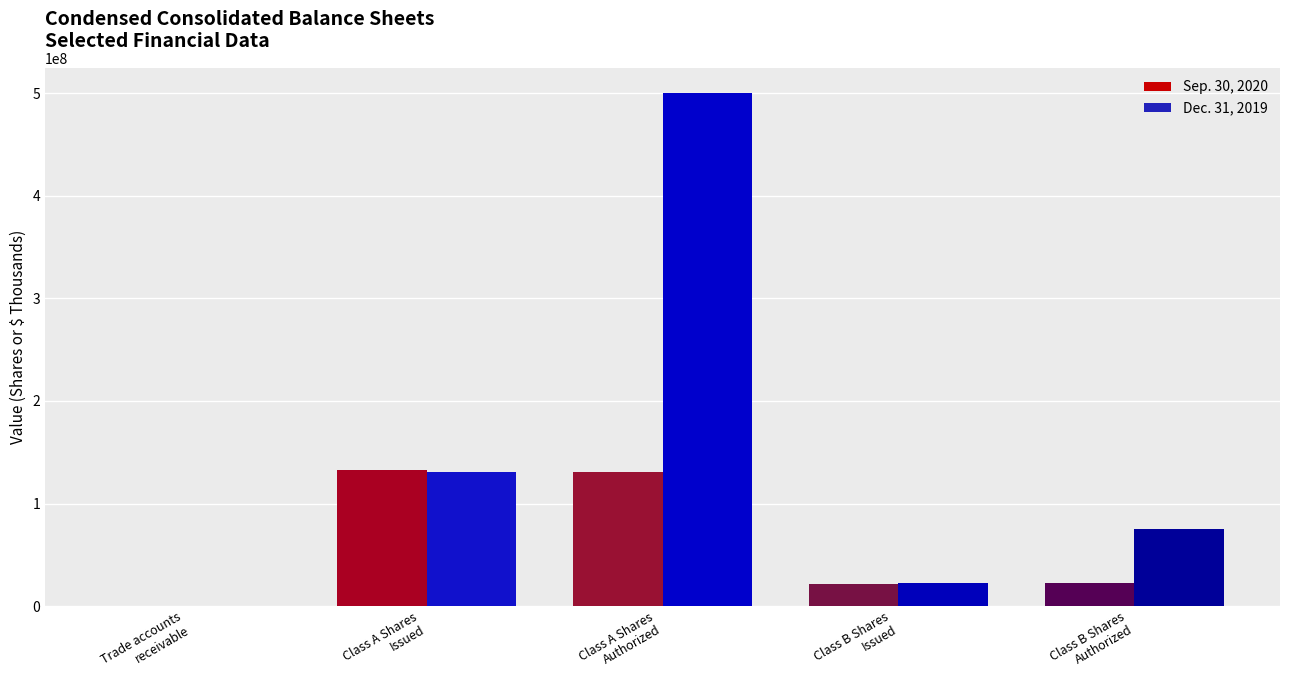

Is it true that Sep. 30, 2020 equals 54068263 at Class A Shares
Authorized?

False